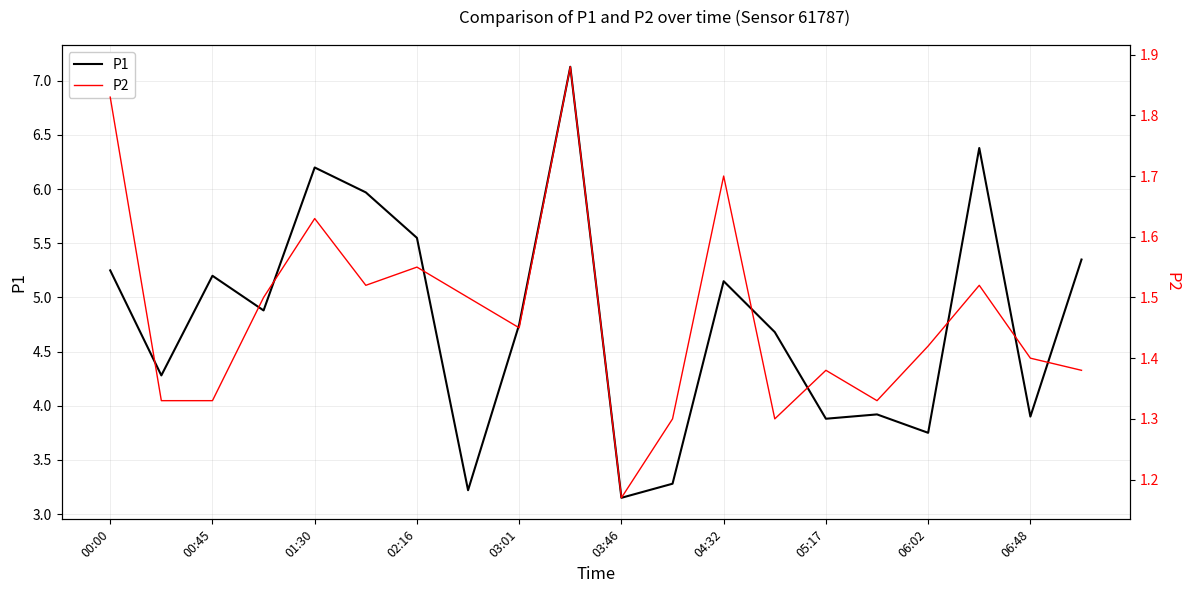

At which label does P1 first exceed 4?

00:00